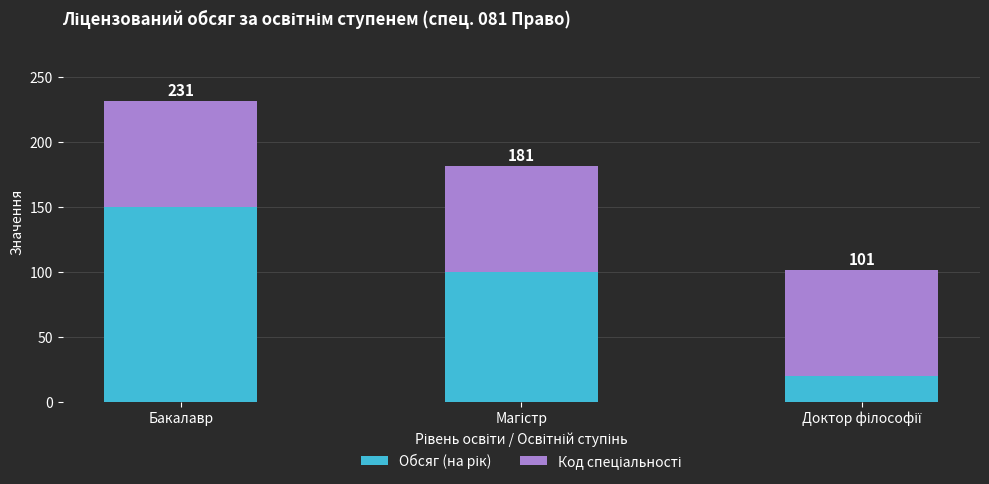

Which series has the largest total across all categories?

Обсяг (на рік)